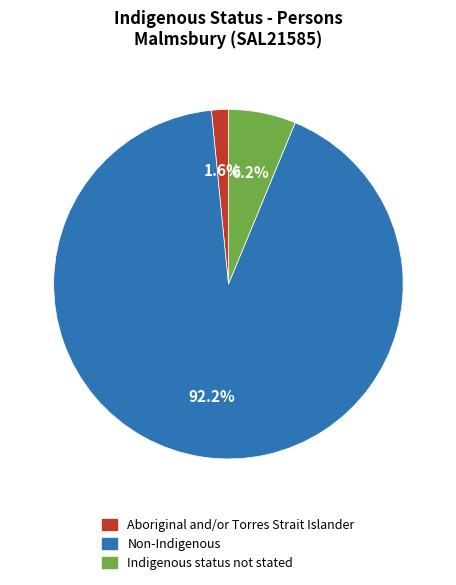

Do Non-Indigenous and Indigenous status not stated together represent more than half of the pie?

Yes